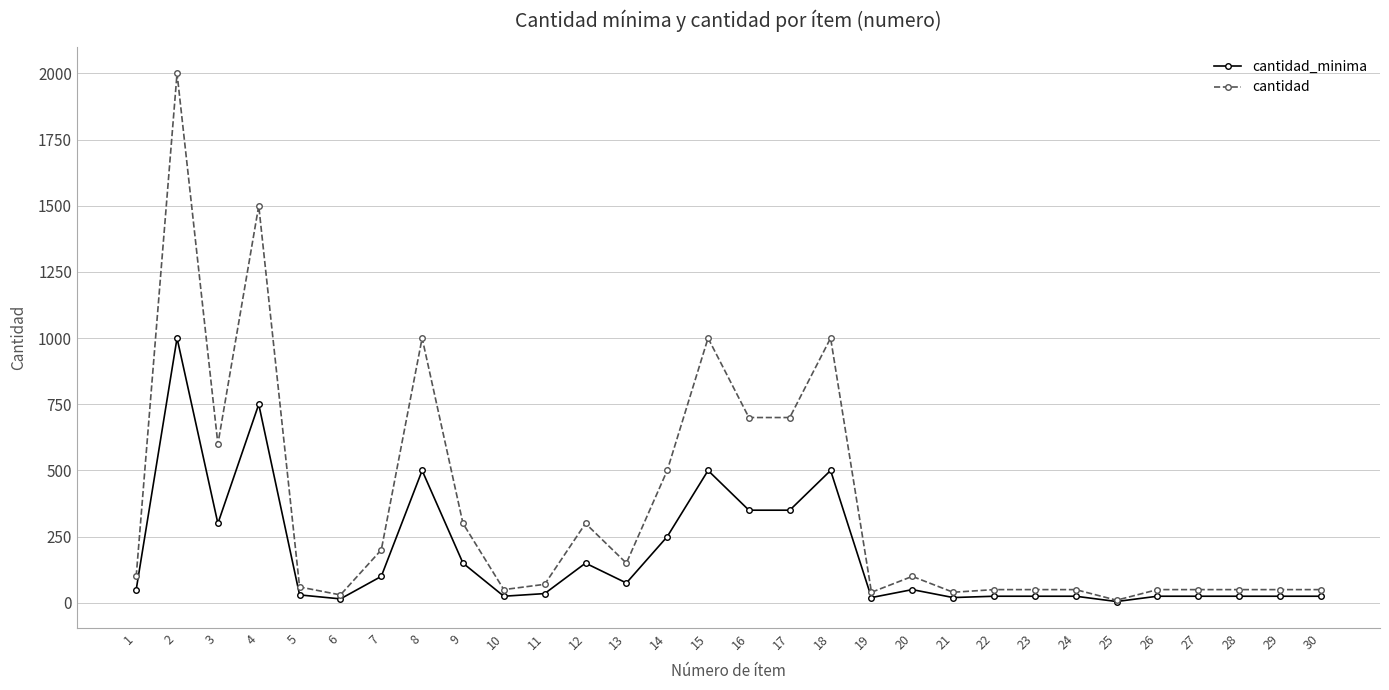

At how many categories does at least one series exceed 1826?

1